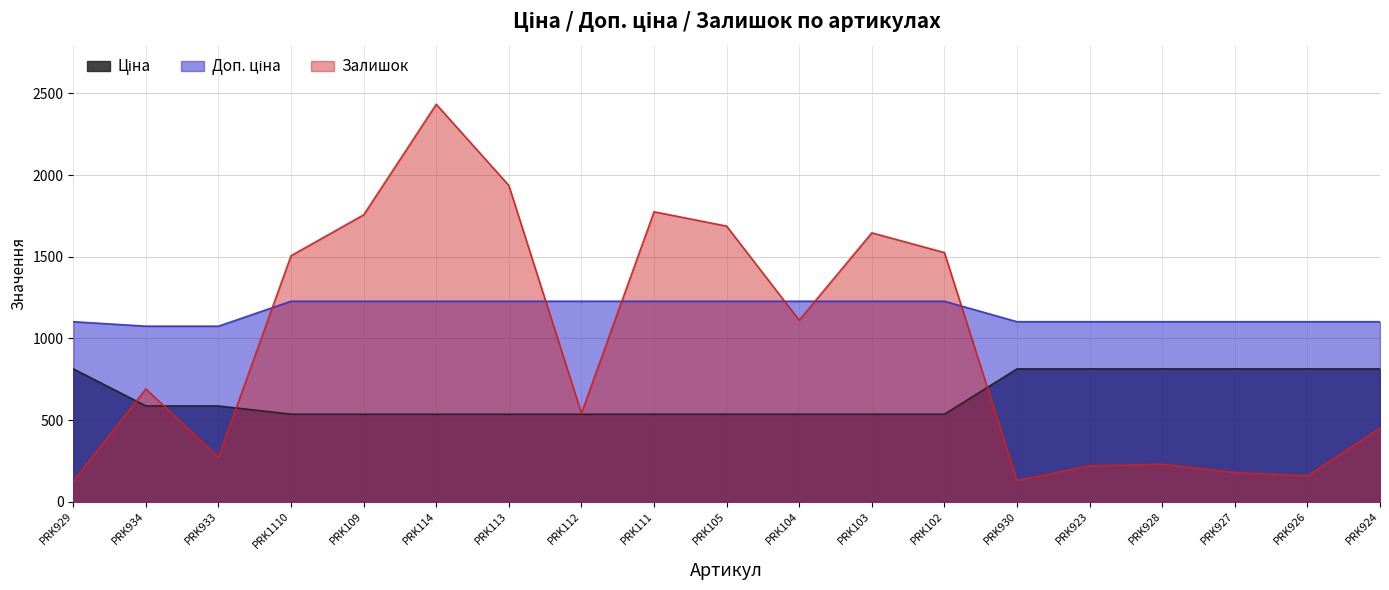

Which series has the widest spread of values?

Залишок